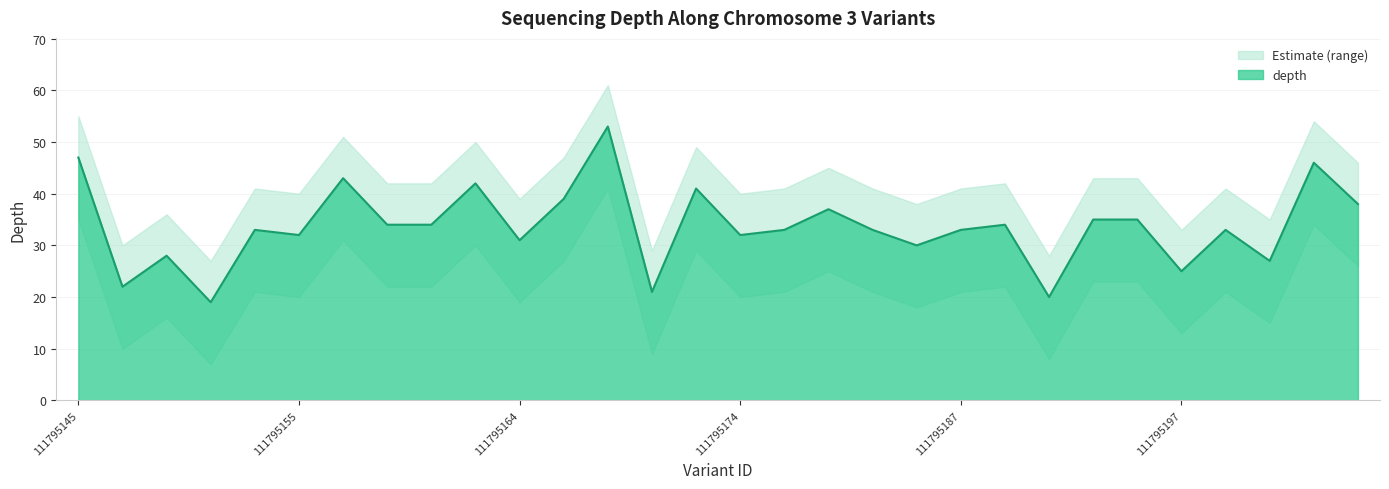

Reading left to right, extract all data points from this chart.

depth: 47	22	28	19	33	32	43	34	34	42	31	39	53	21	41	32	33	37	33	30	33	34	20	35	35	25	33	27	46	38
depth_upper: 55	30	36	27	41	40	51	42	42	50	39	47	61	29	49	40	41	45	41	38	41	42	28	43	43	33	41	35	54	46
depth_lower: 35	10	16	7	21	20	31	22	22	30	19	27	41	9	29	20	21	25	21	18	21	22	8	23	23	13	21	15	34	26